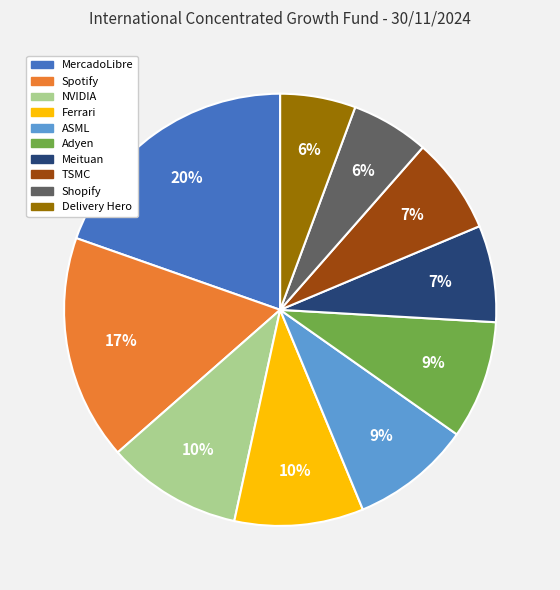

True or false: MercadoLibre accounts for 9% of the total.

False